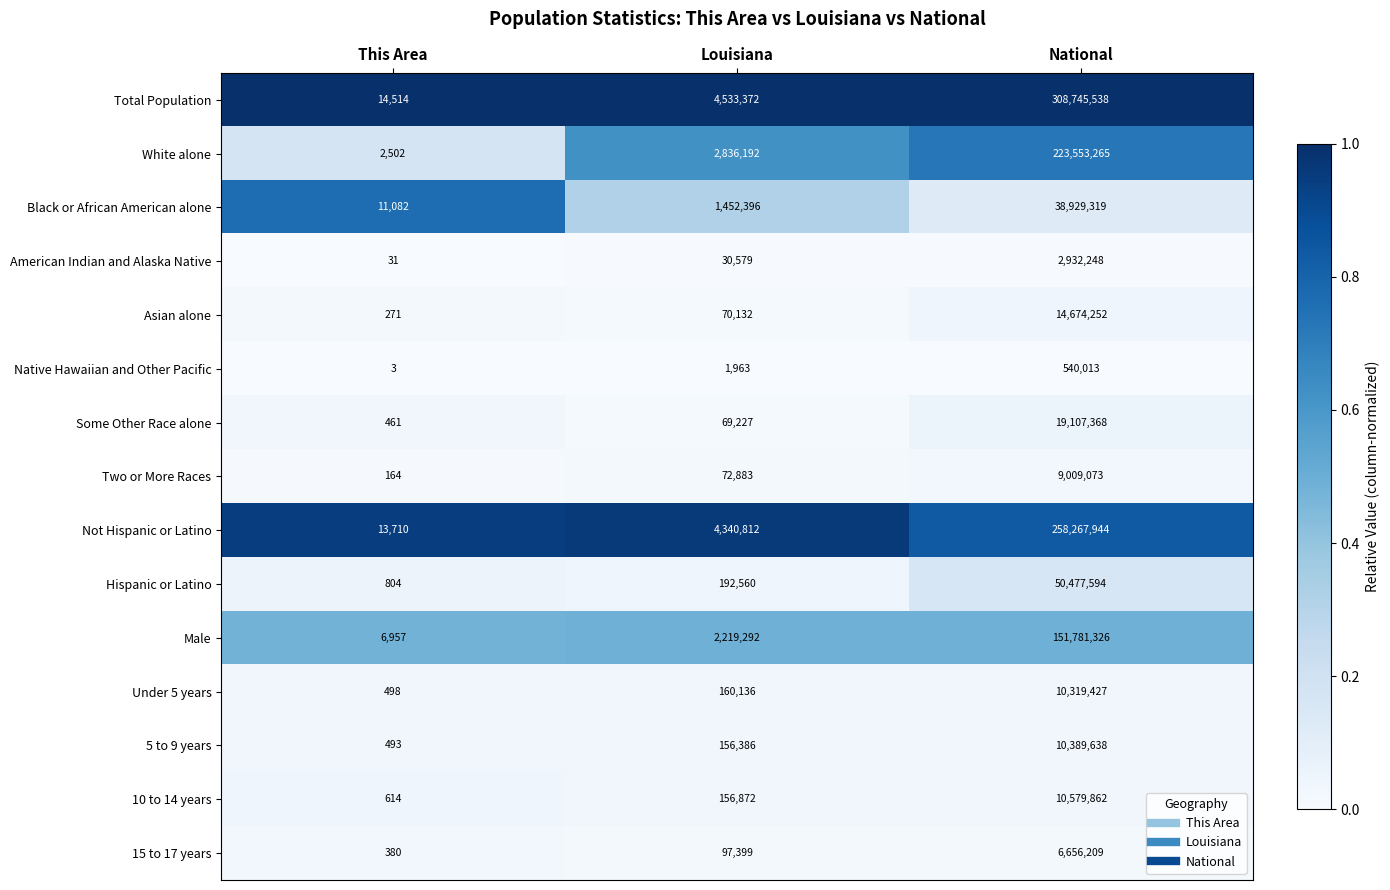

Which series has the largest total across all categories?

Total Population